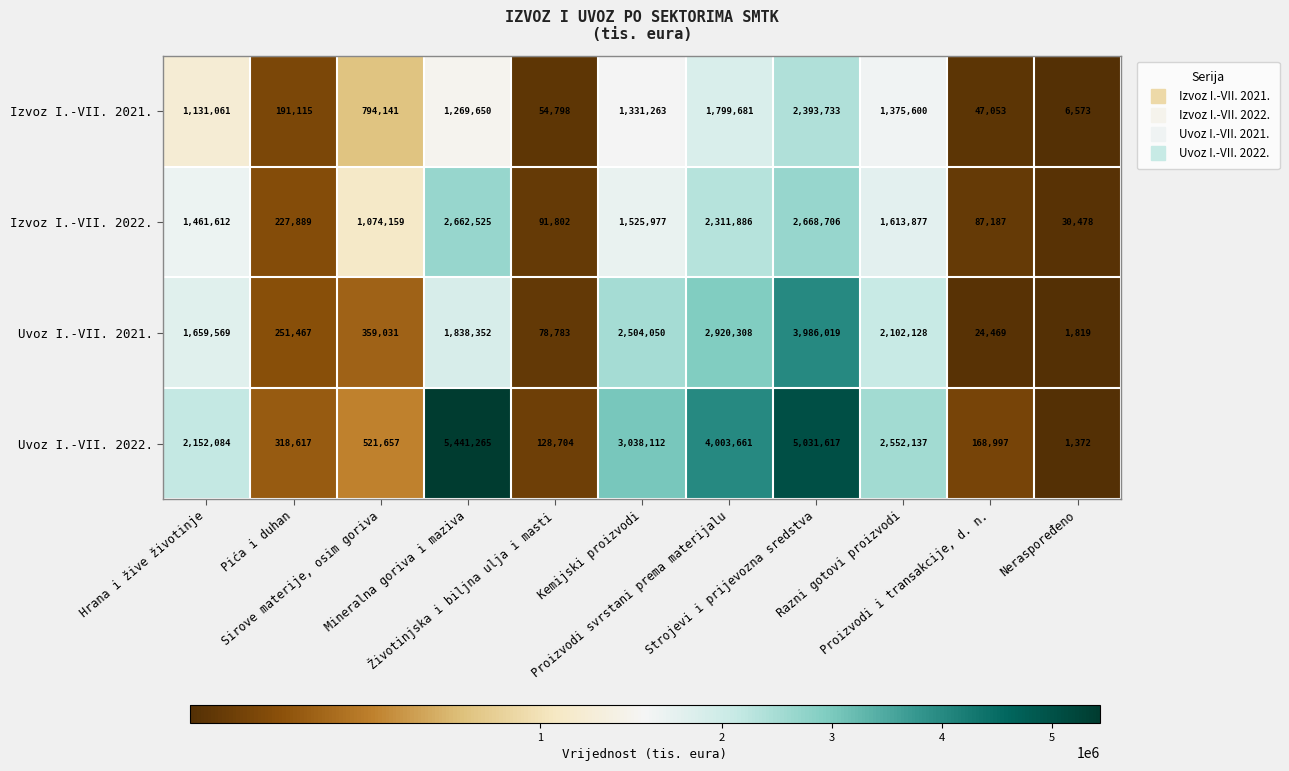

At how many categories does at least one series exceed 1596671?

6